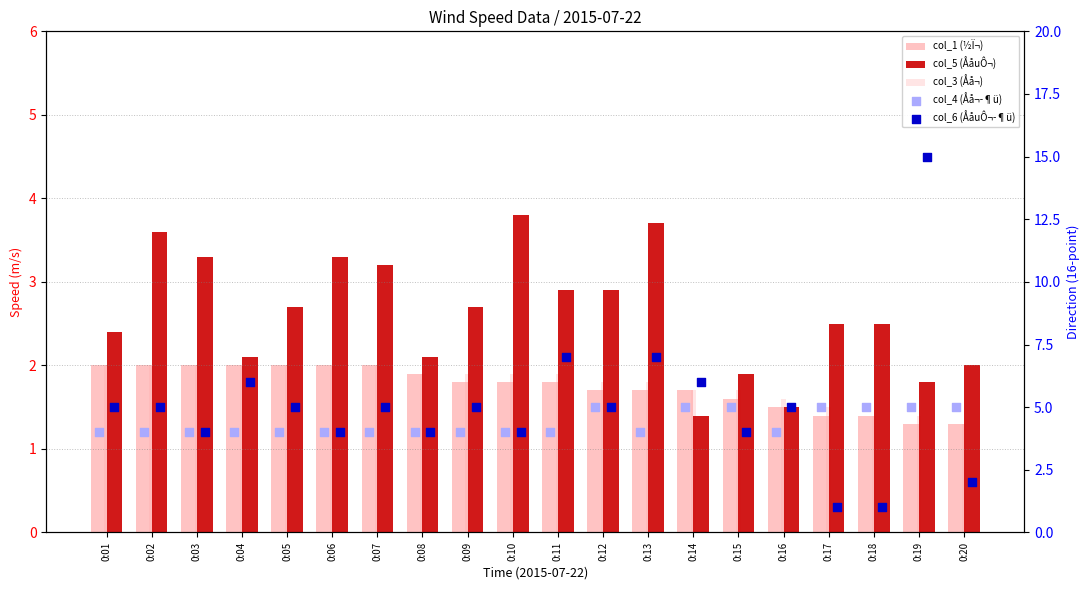

At how many categories does at least one series exceed 8?

1